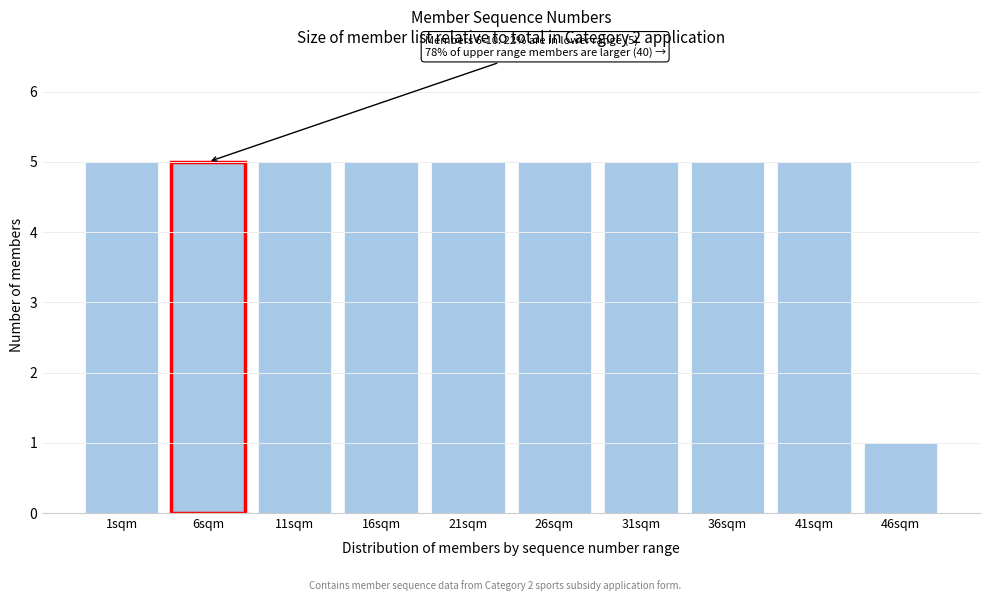

Reading left to right, transcribe all the data shown in this chart.

5	5	5	5	5	5	5	5	5	1